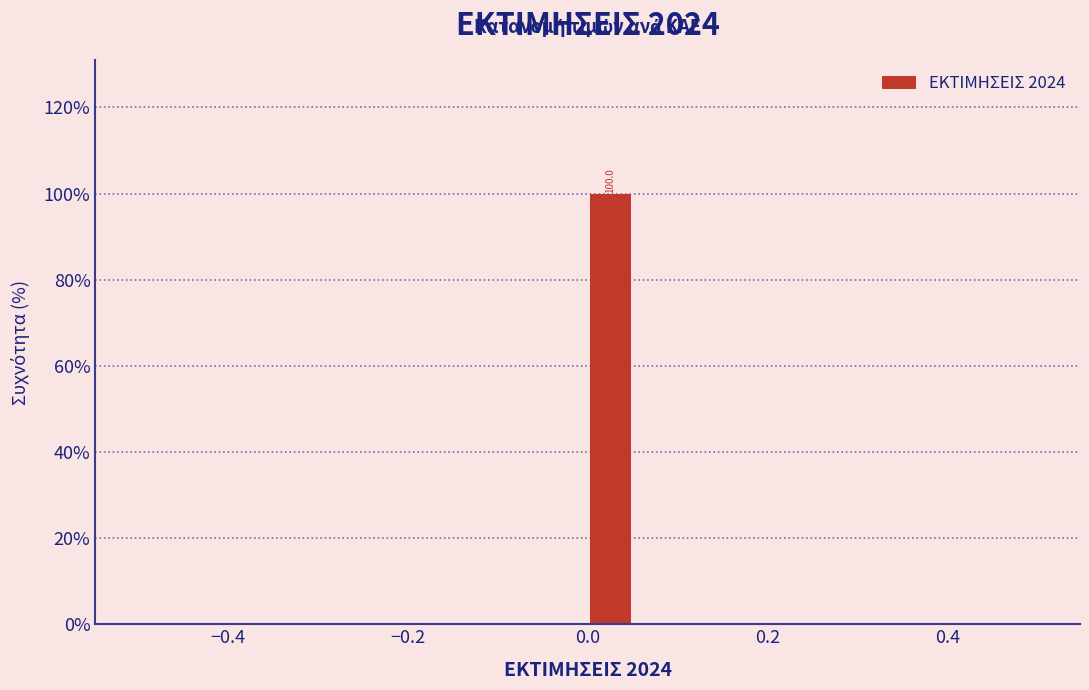

Read against the x-axis, roughly where is the centre of the tallest bar?

0.02